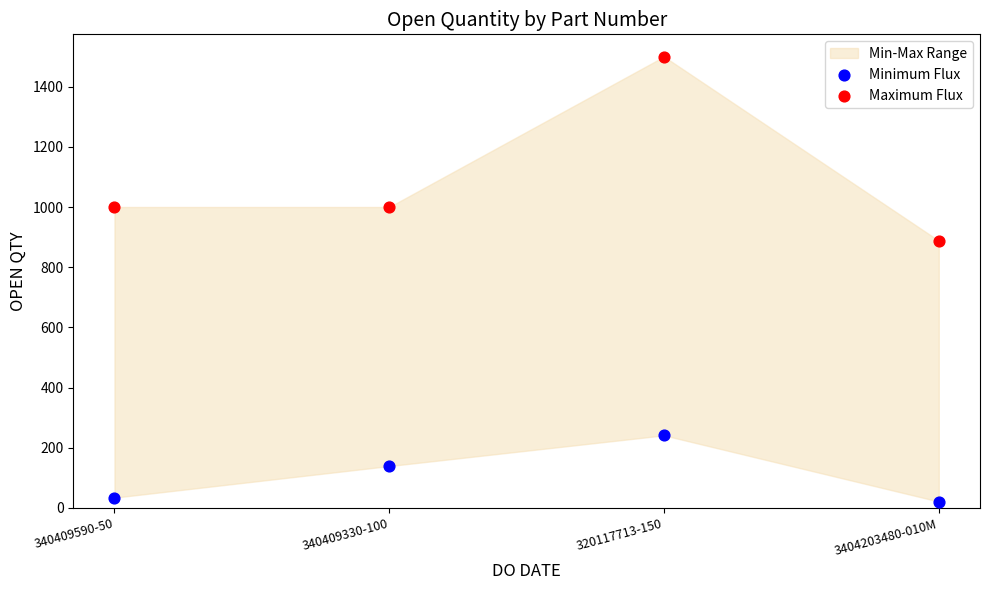

Which series reaches the minimum Y coordinate?

Minimum Flux